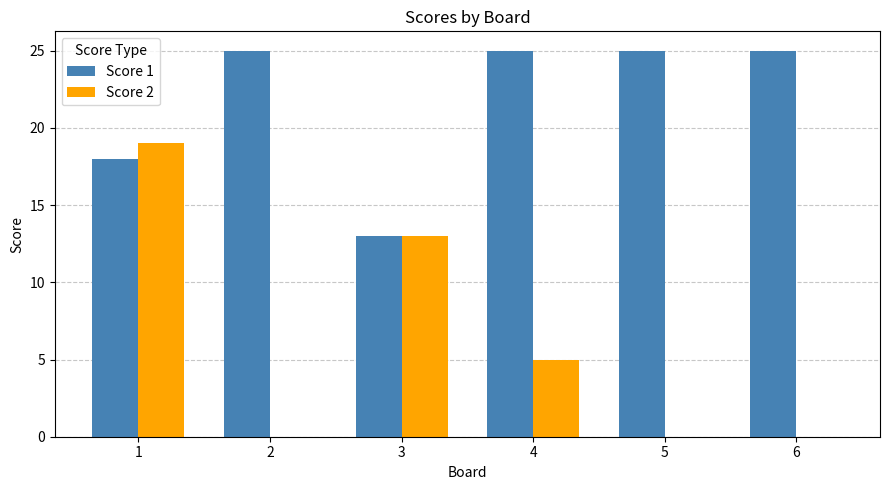

What is the sum of the Score 1 values at 3 and 4?

38